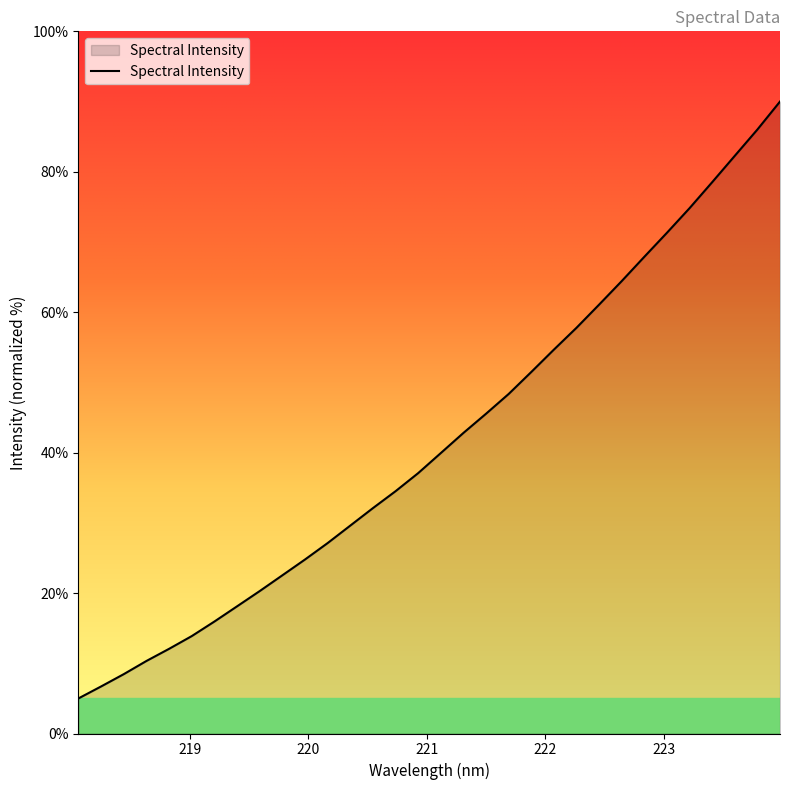

What is the minimum value shown in the chart?

5.0